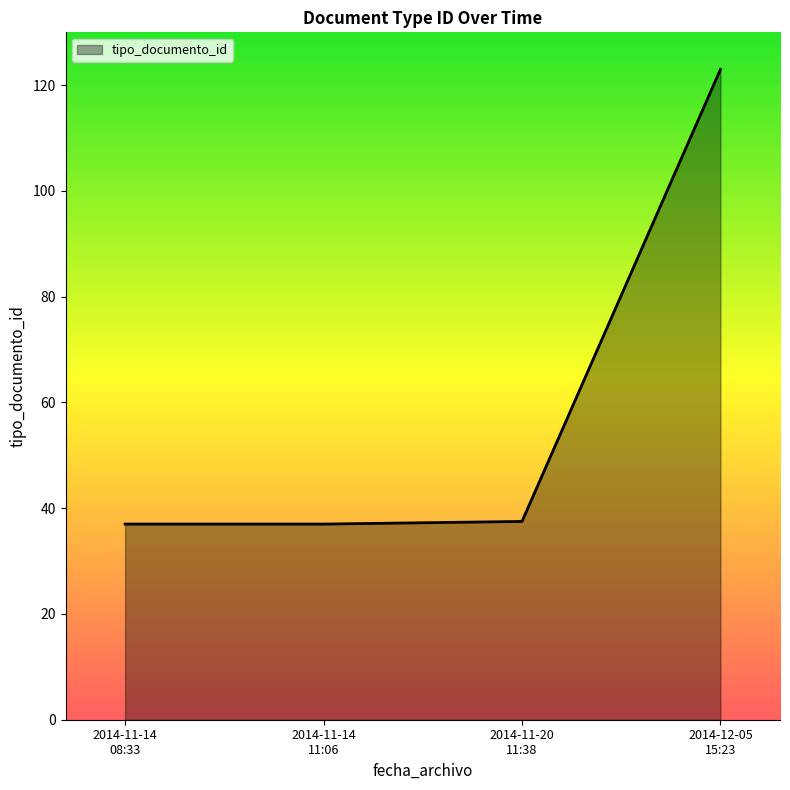

What is the sum of all values?

234.5